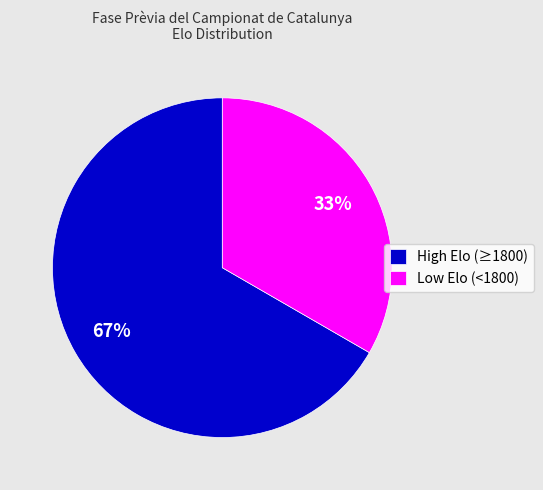

Which category has the biggest portion of the pie?

High Elo (≥1800)